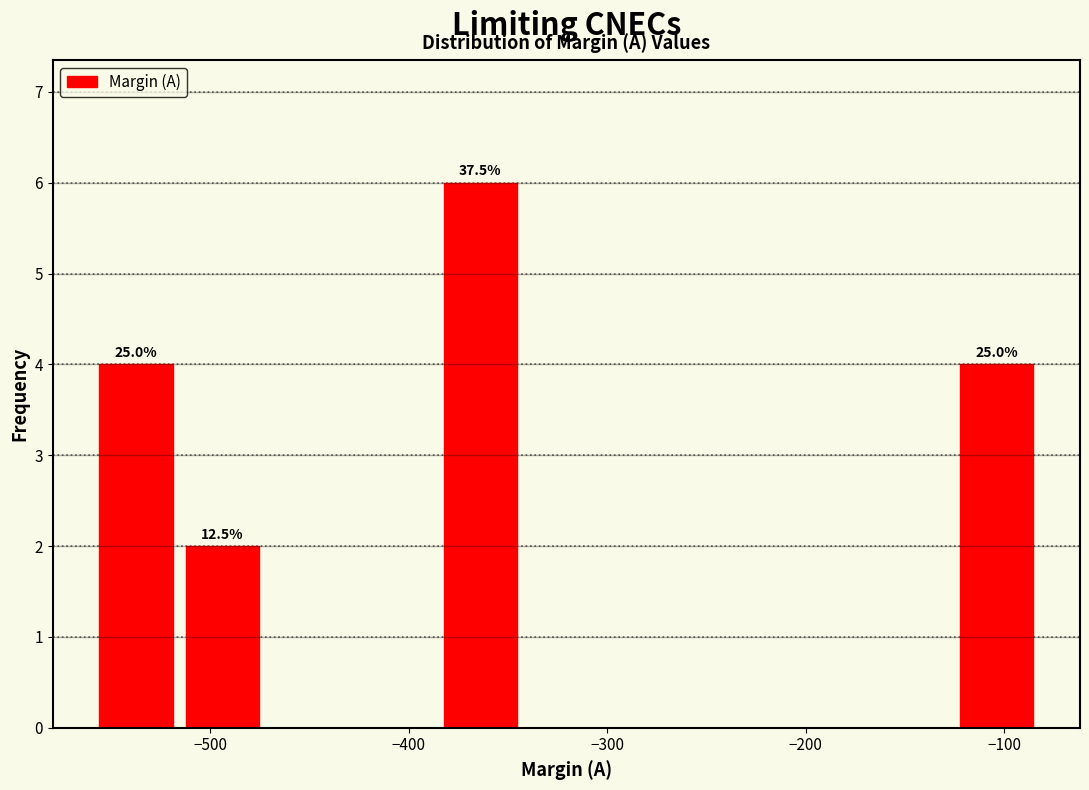

Over which range of the x-axis is the bar tallest?

-390 to -340